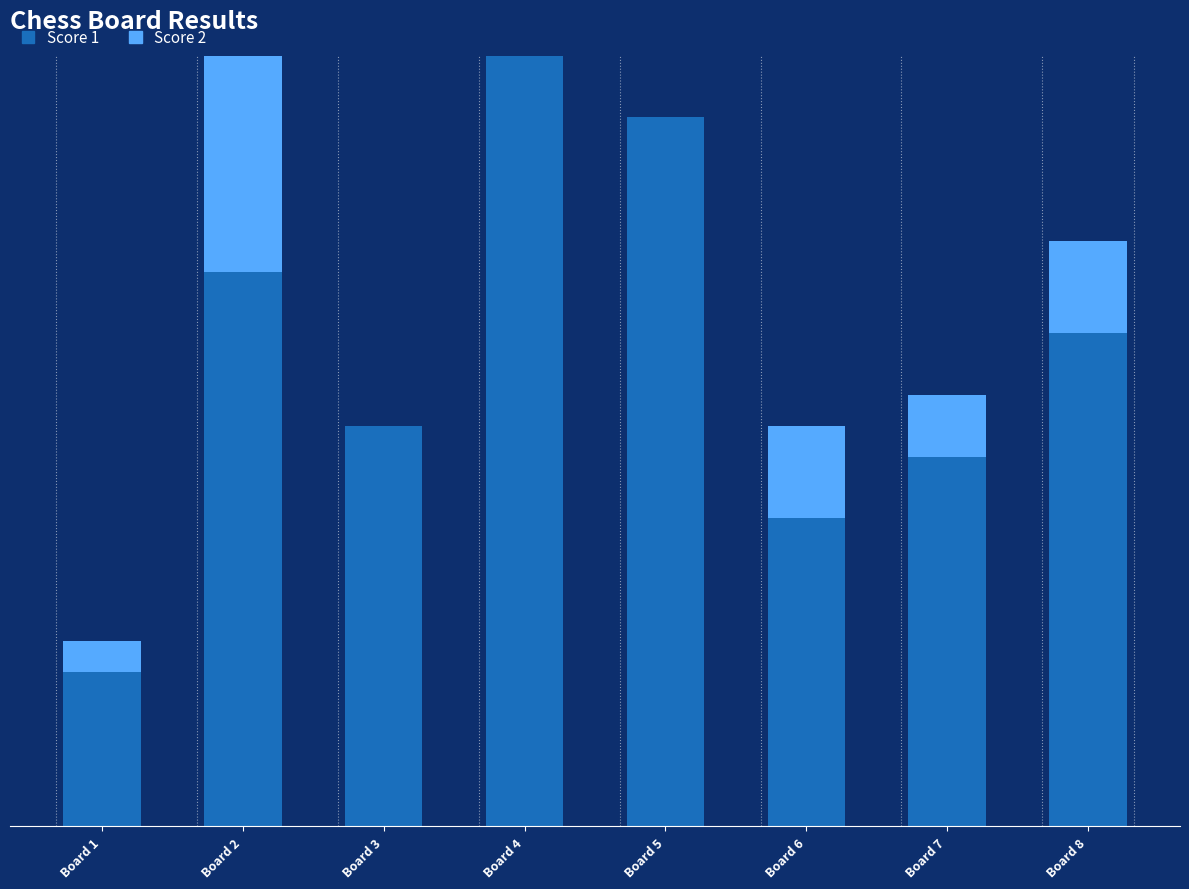

Does the chart contain stacked bars?

Yes